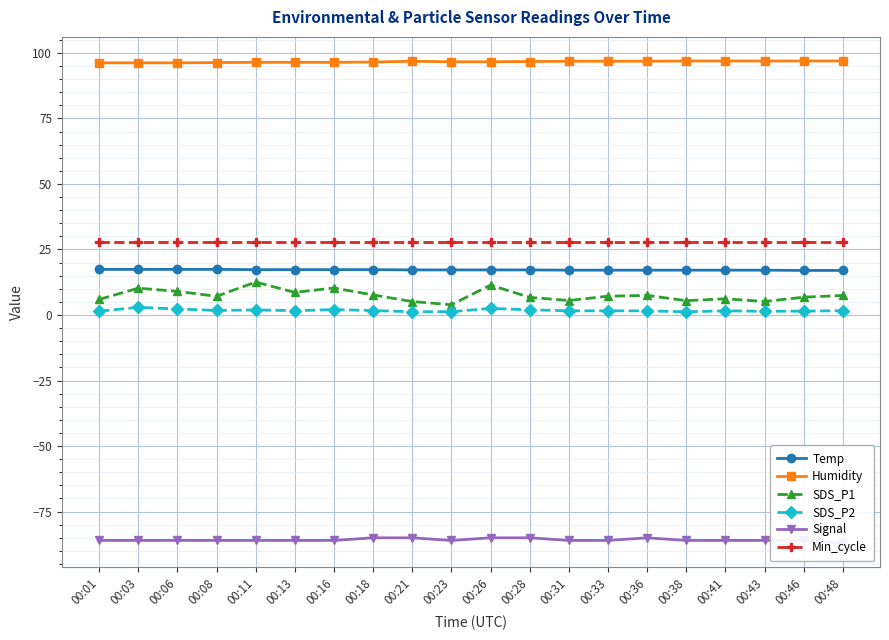

True or false: Signal has a value of -85.0 at 00:26.

True